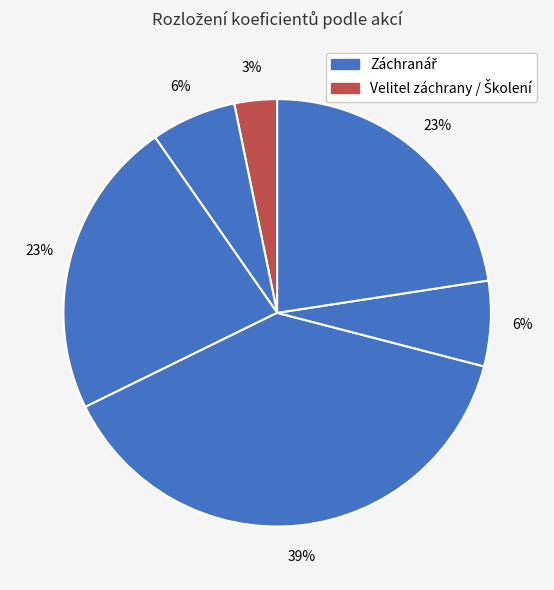

Count the number of slices in the pie.

6